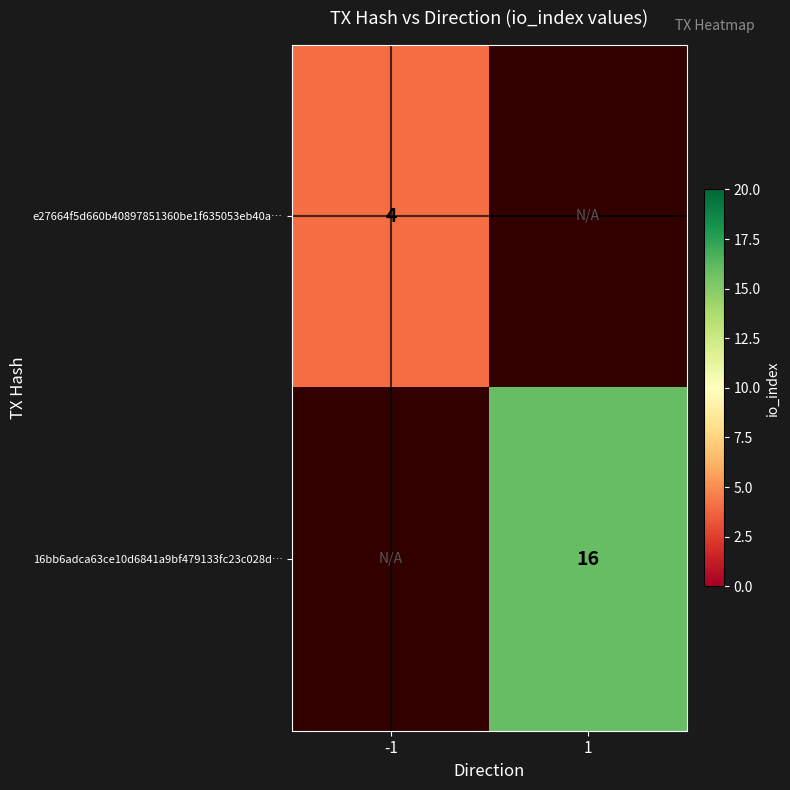

The 16bb6adca63ce10d6841a9bf479133fc23c028d… series shows 16 at 1. True or false?

True